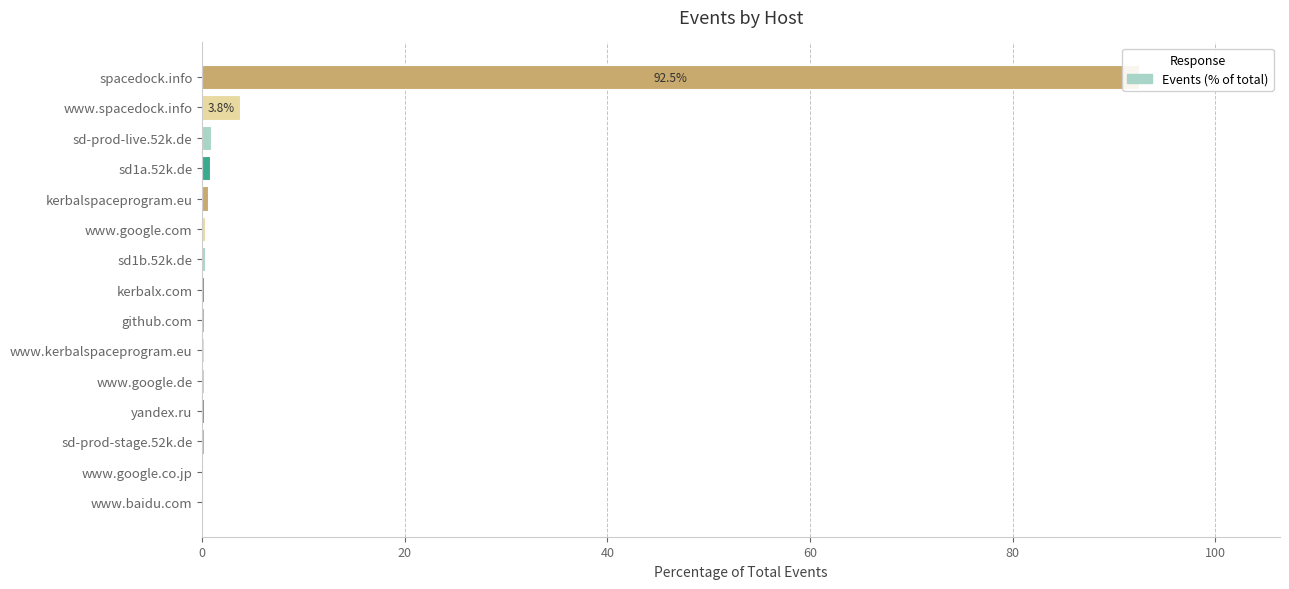

What is the smallest value displayed?

0.1